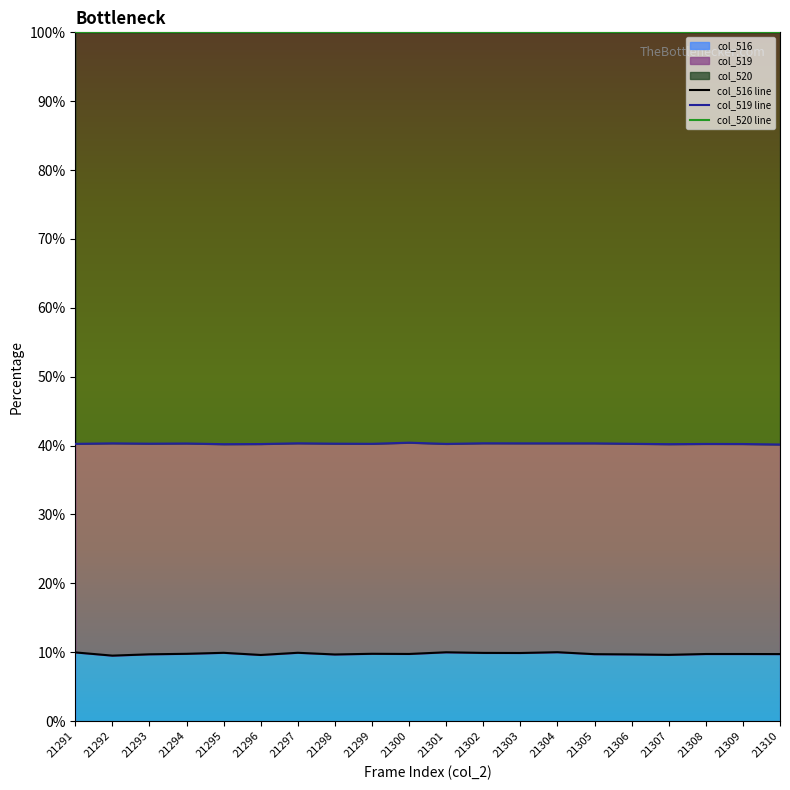

True or false: col_520 line and col_519 line cross at least once.

False